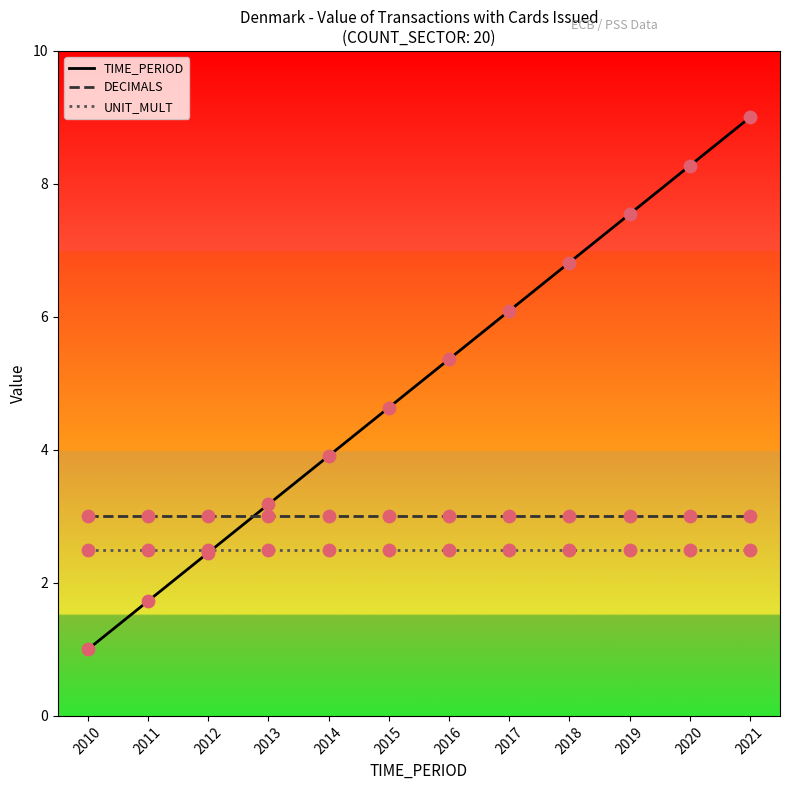

Which series has the widest spread of values?

TIME_PERIOD